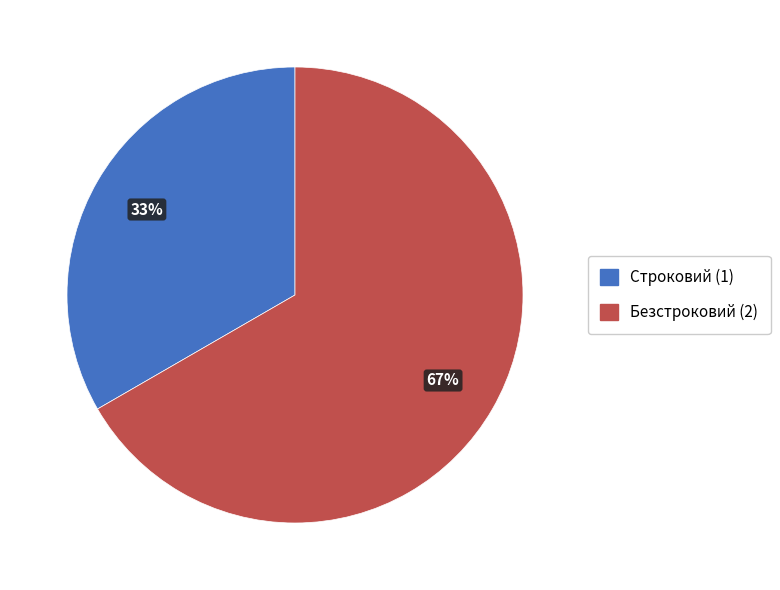

Which slice is the smallest?

Строковий